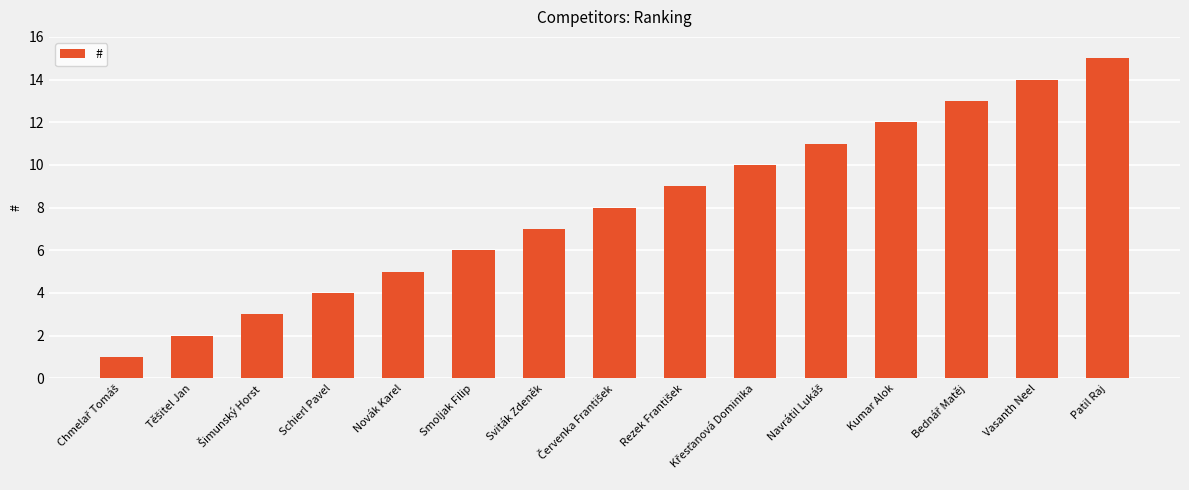

The chart shows a value of 3 at Novák Karel. True or false?

False